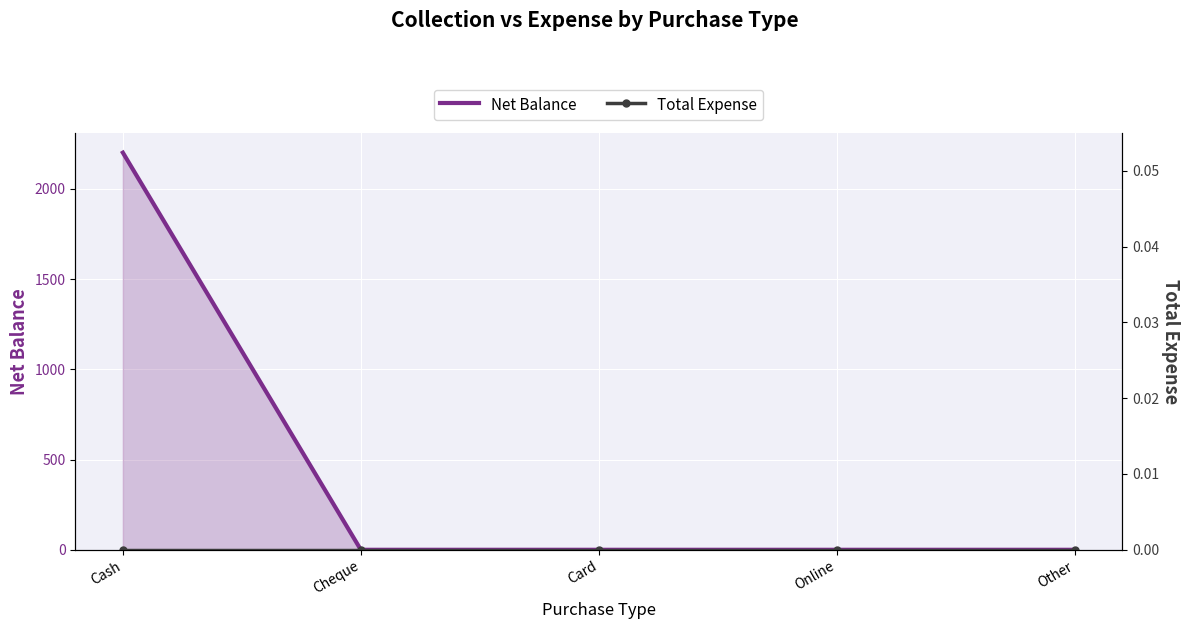

Between Cheque and Online, which is larger?

Cheque